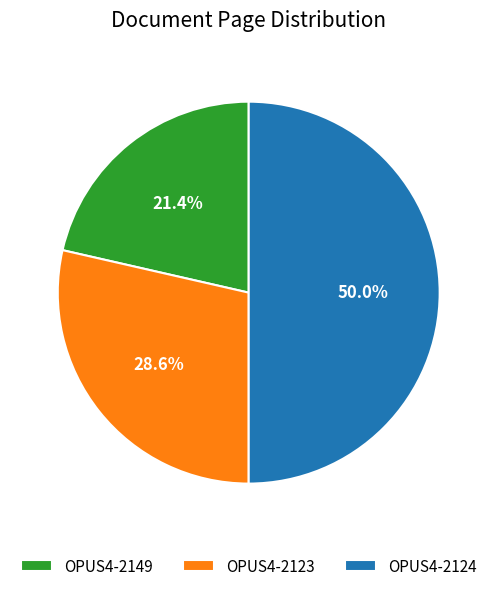

Count the number of slices in the pie.

3